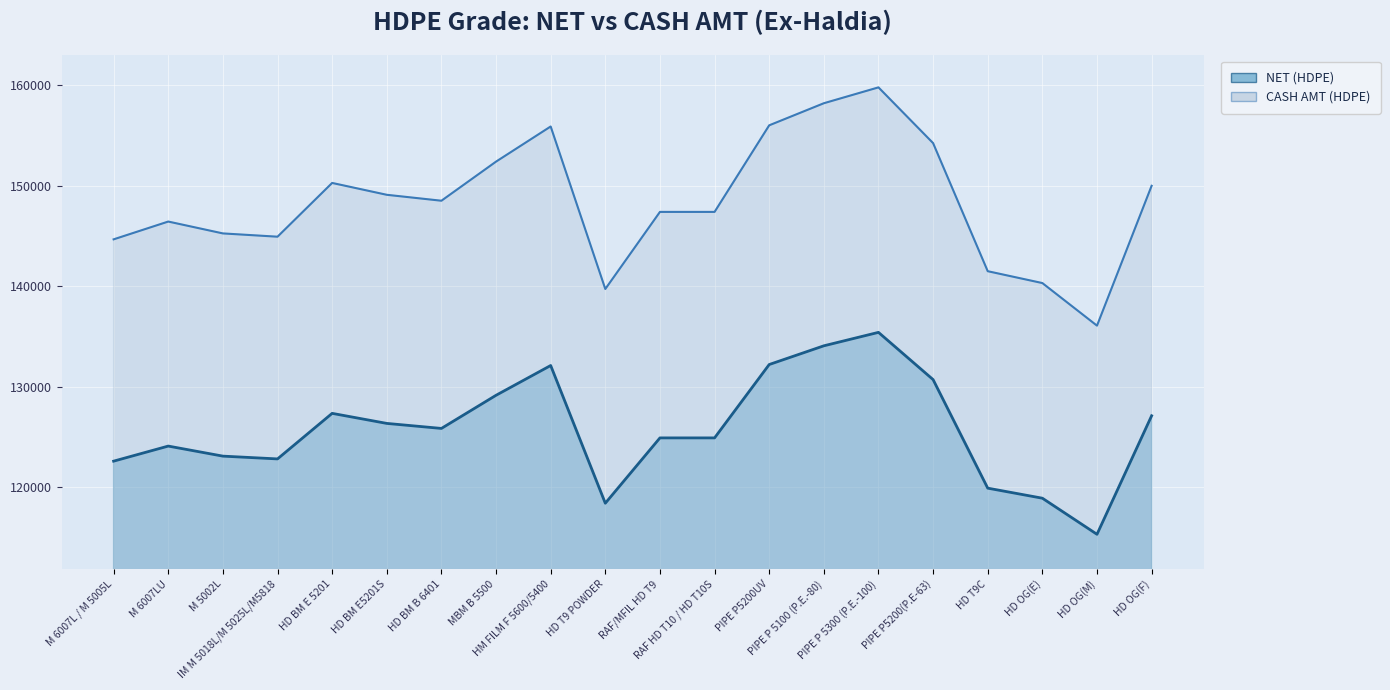

What are all the series names shown in the legend?

NET (HDPE), CASH AMT (HDPE)